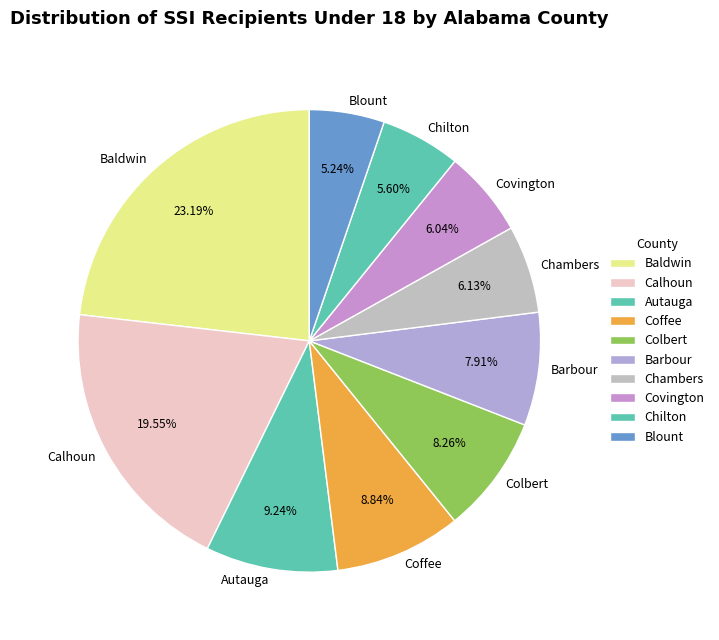

How many segments does this pie chart have?

10